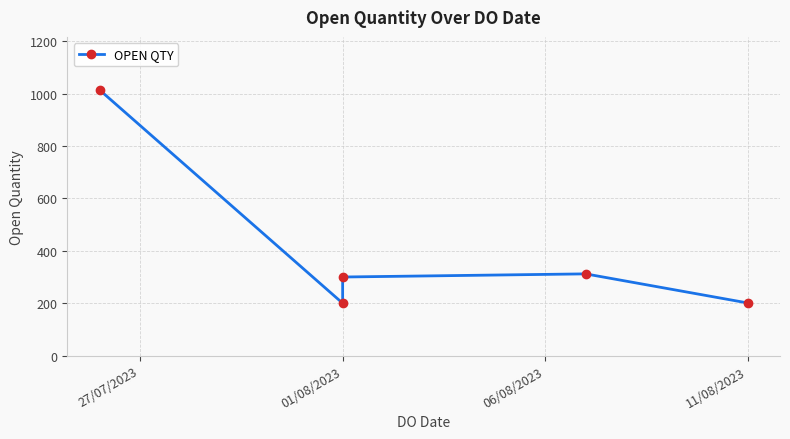

What is the change in value from 01/08/2023 to 06/08/2023?

+100